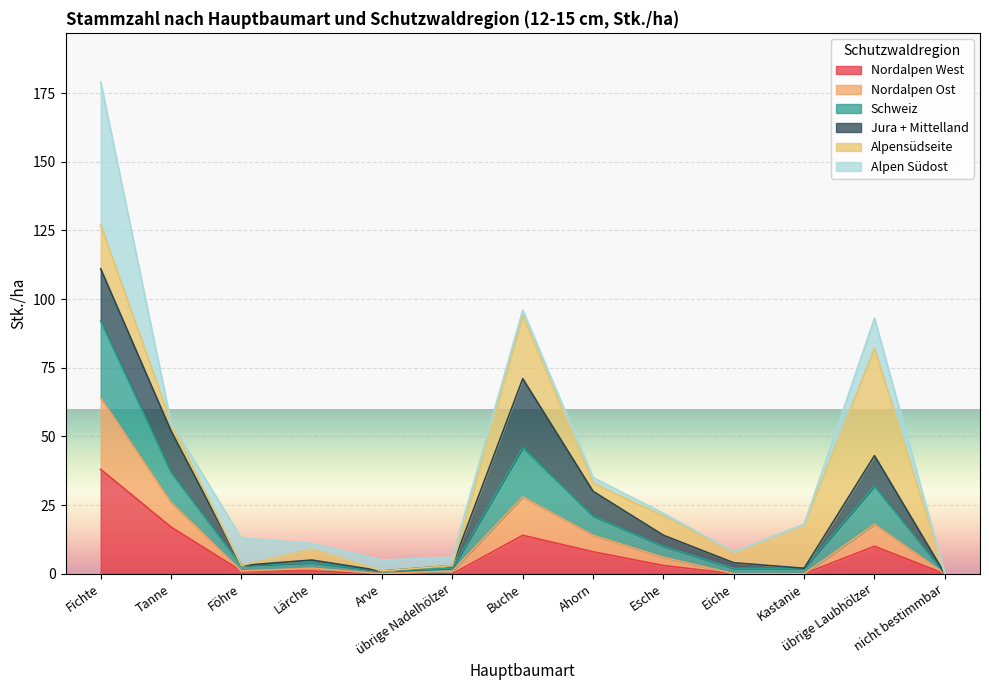

Where is the first local minimum for Schweiz?

Arve